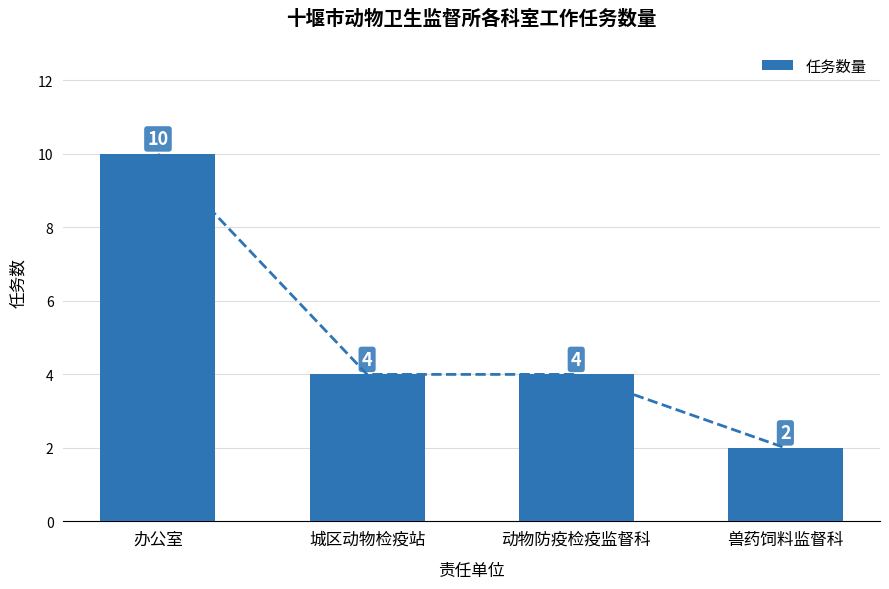

What is the ratio of the value at 兽药饲料监督科 to the value at 动物防疫检疫监督科?

0.5